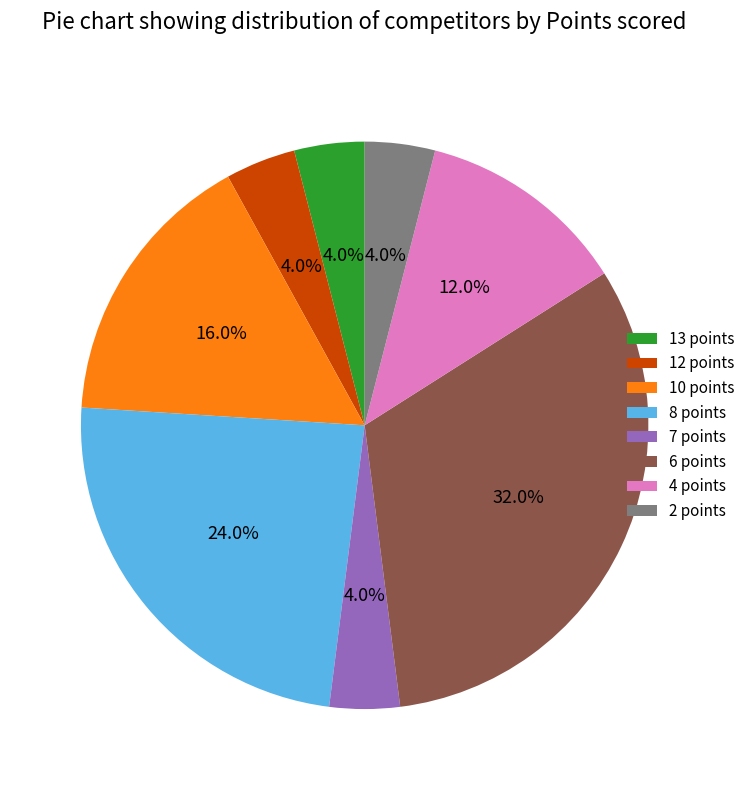

Is it true that 12 points is 4% of the pie?

True